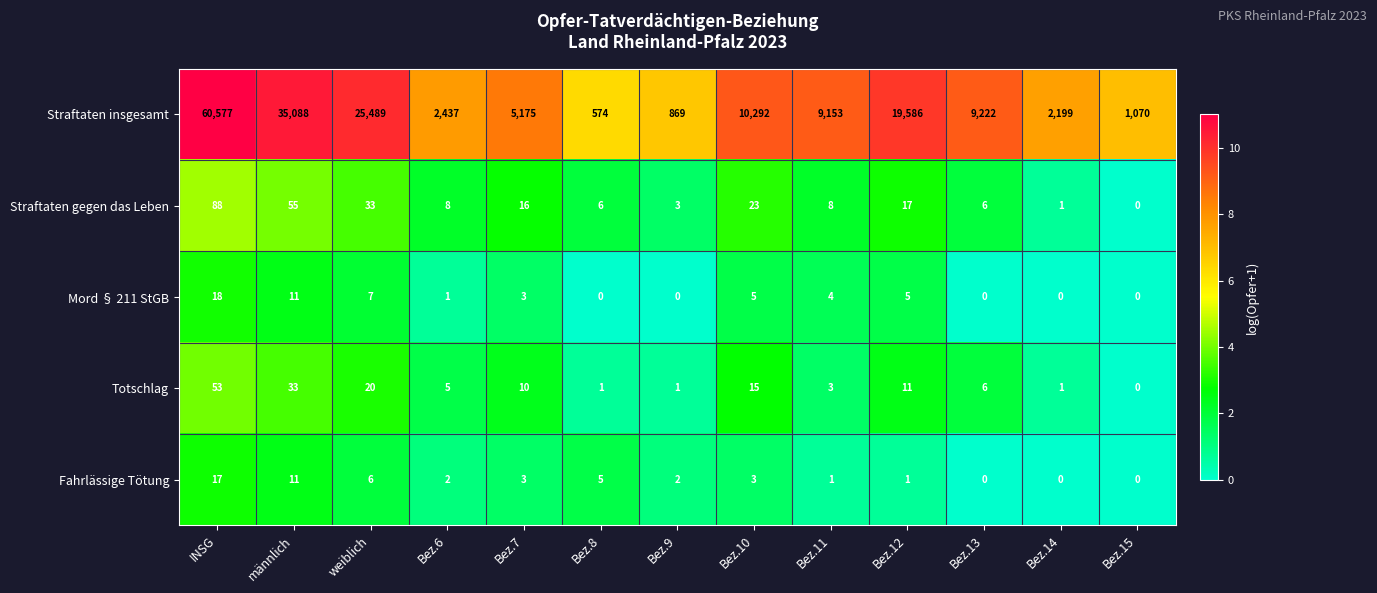

Which series has the largest total across all categories?

Straftaten insgesamt